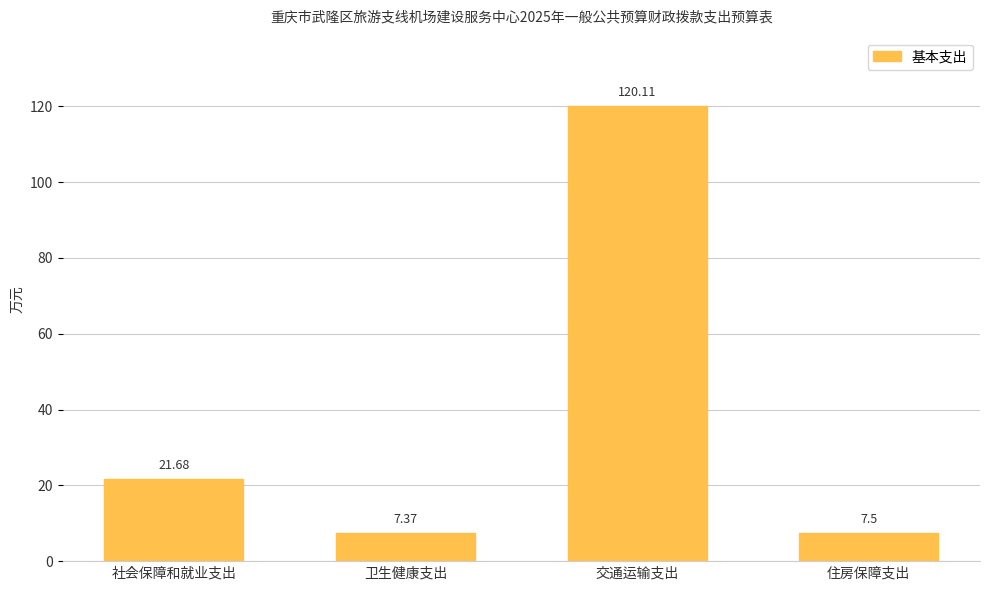

How many values exceed 21?

2